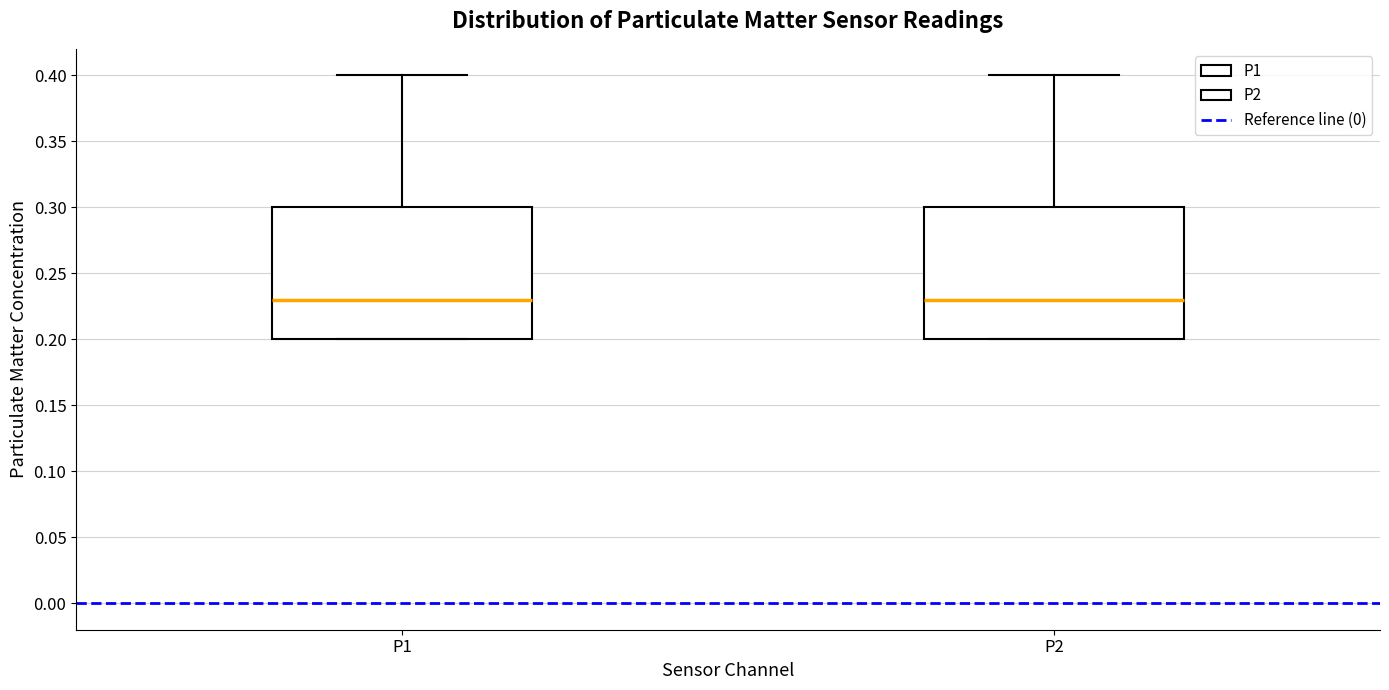

Where does the median line of the box for P1 sit on the y-axis? The values are not printed on the chart, so give them approximately, as read against the axis.

0.23